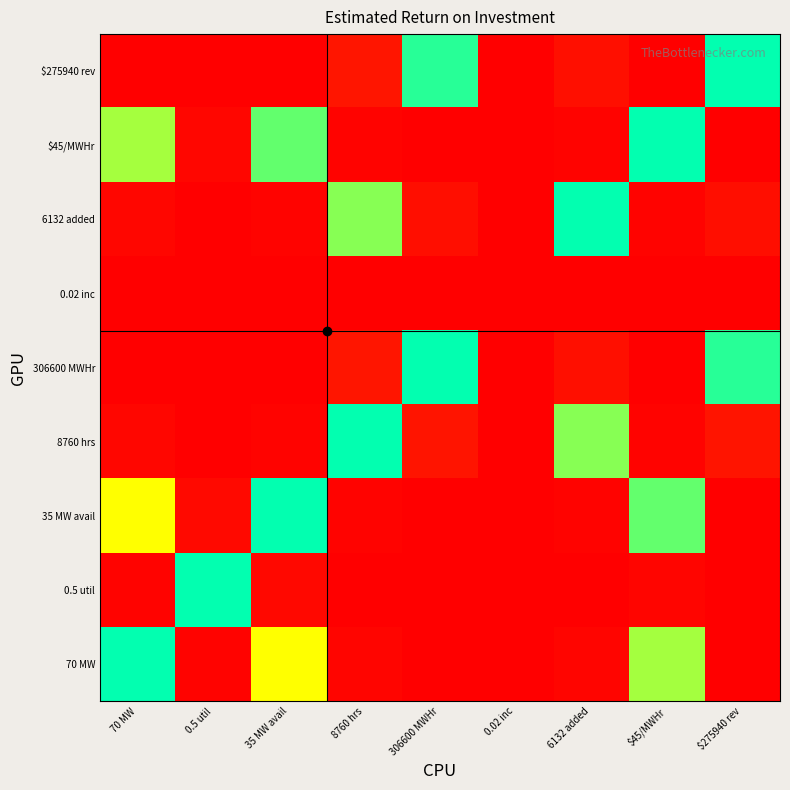

Count the number of data series in this chart.

9